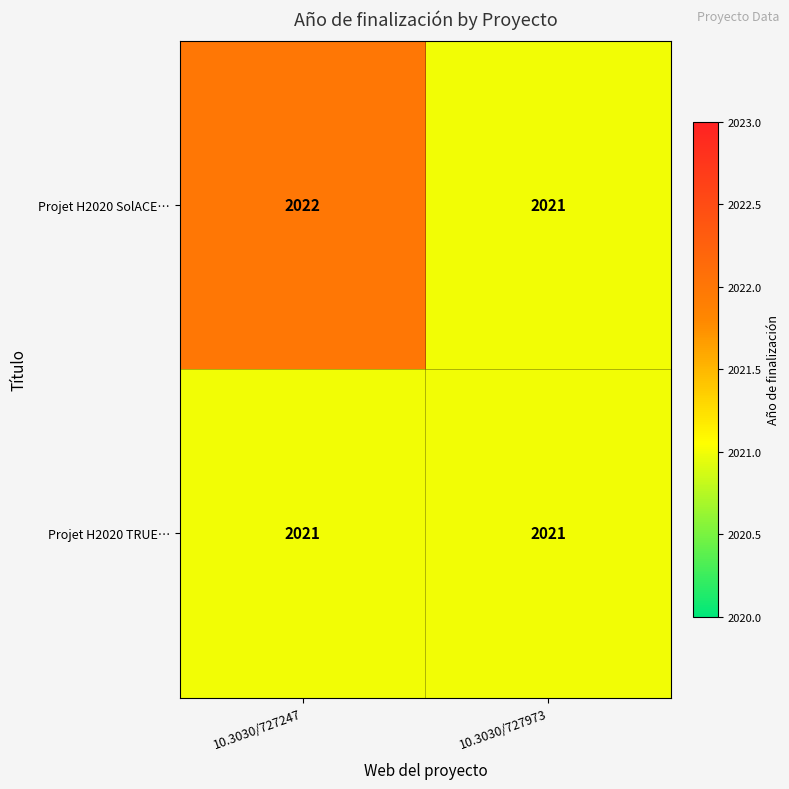

Which series changed the most between 10.3030/727247 and 10.3030/727973?

Projet H2020 SolACE…